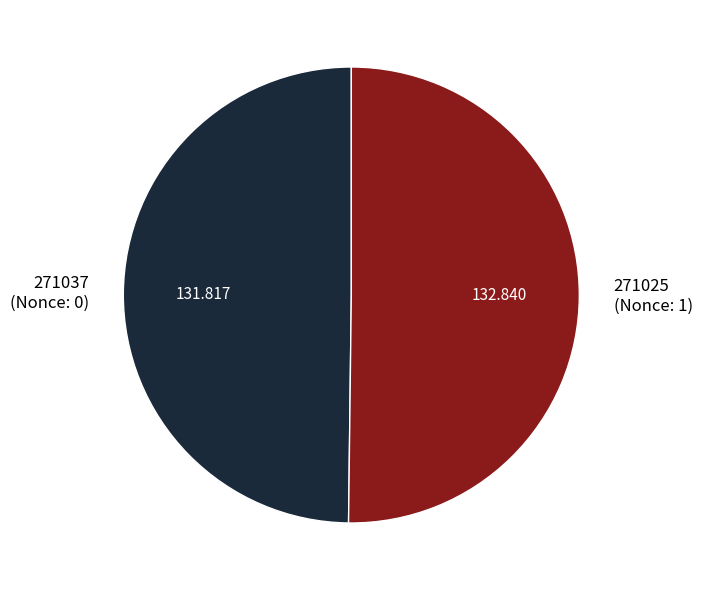

Do 271025 (Nonce: 1) and 271037 (Nonce: 0) together represent more than half of the pie?

Yes